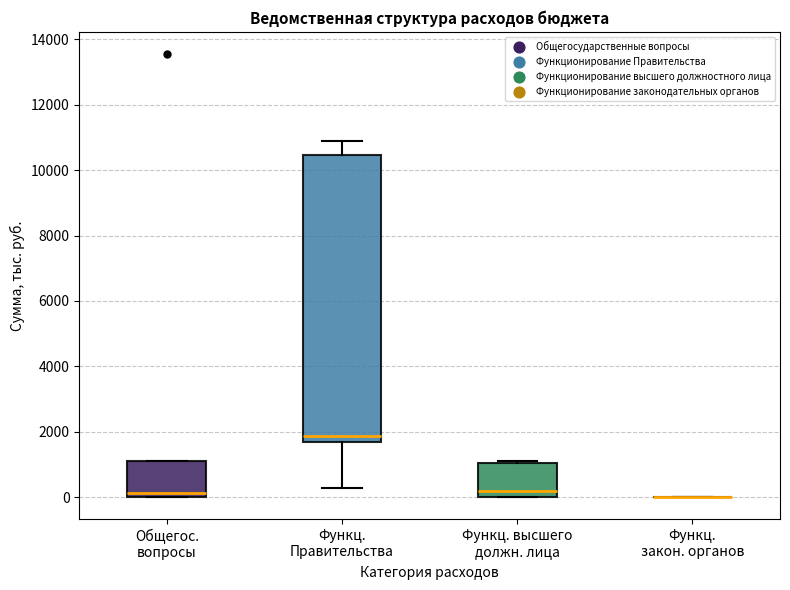

Reading left to right, read every box against the y-axis: the position of its median line, the range the box covers, and the ends of its whiskers. The values are not printed on the chart, so give them approximately, as read against the axis.

Общегос. вопросы: median 200, box 0 to 1200, whiskers 0 to 1200
Функц. Правительства: median 1800, box 1600 to 10400, whiskers 200 to 10800
Функц. высшего должн. лица: median 200, box 0 to 1000, whiskers 0 to 1200
Функц. закон. органов: box collapsed to a line at 0, whiskers 0 to 0